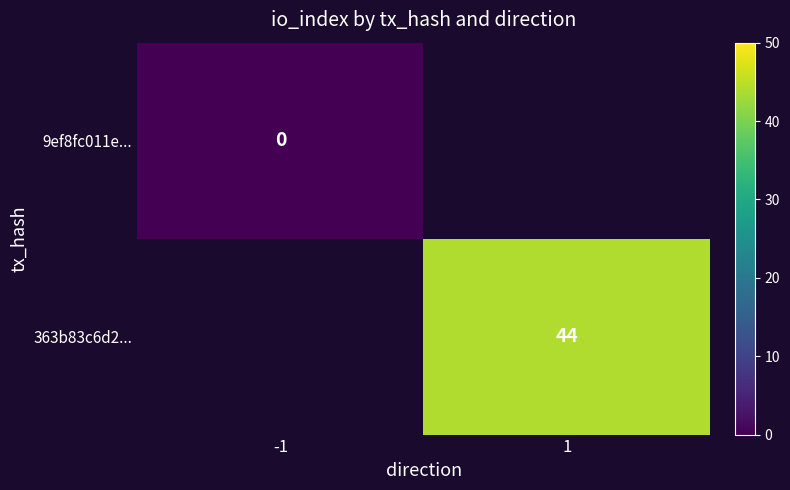

Is the value of 9ef8fc011e... at -1 greater than the value of 363b83c6d2... at 1?

No